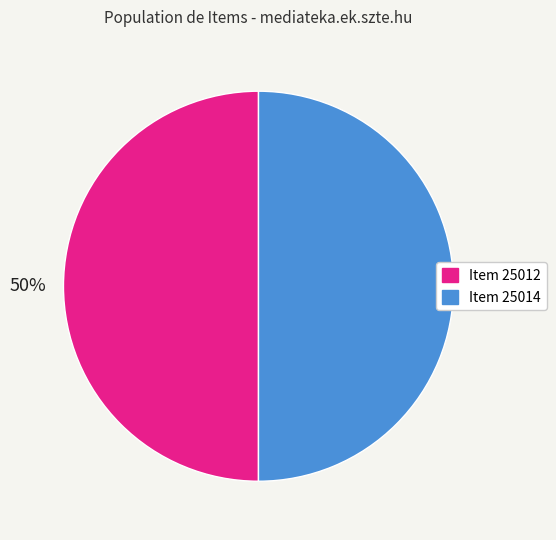

The Item 25012 slice represents 50% of the pie. True or false?

True